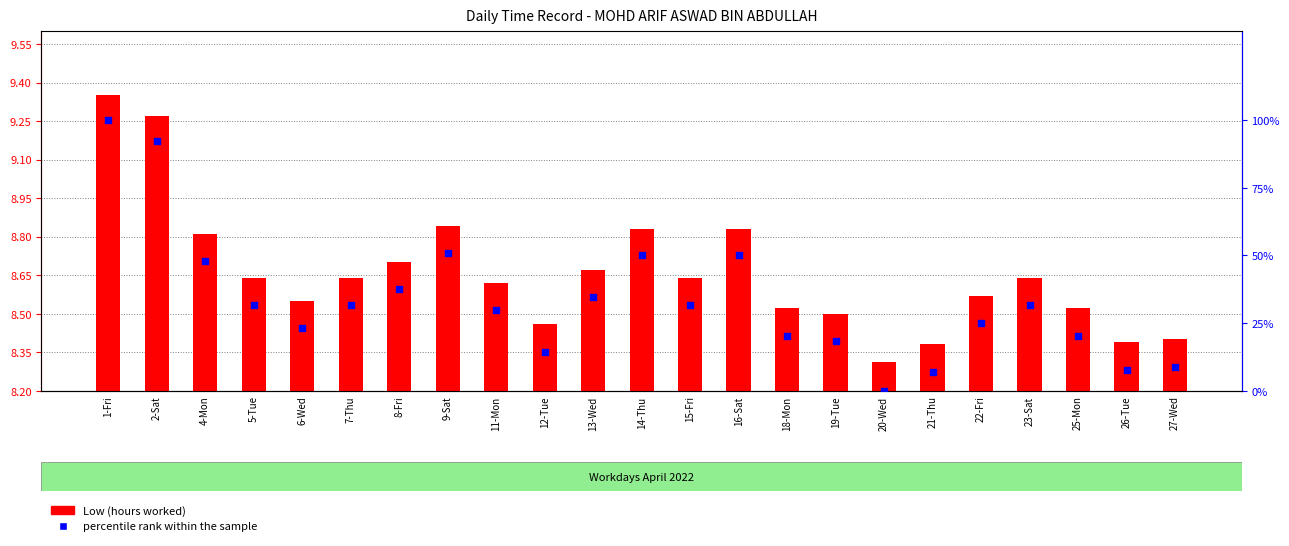

Is the value of percentile rank within the sample at 7-Thu greater than the value of Low (hours worked) at 11-Mon?

Yes